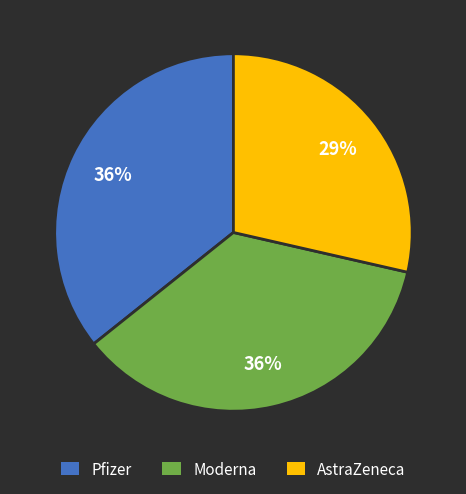

To the nearest percent, what is the difference between the largest and smallest slice percentages?

7%